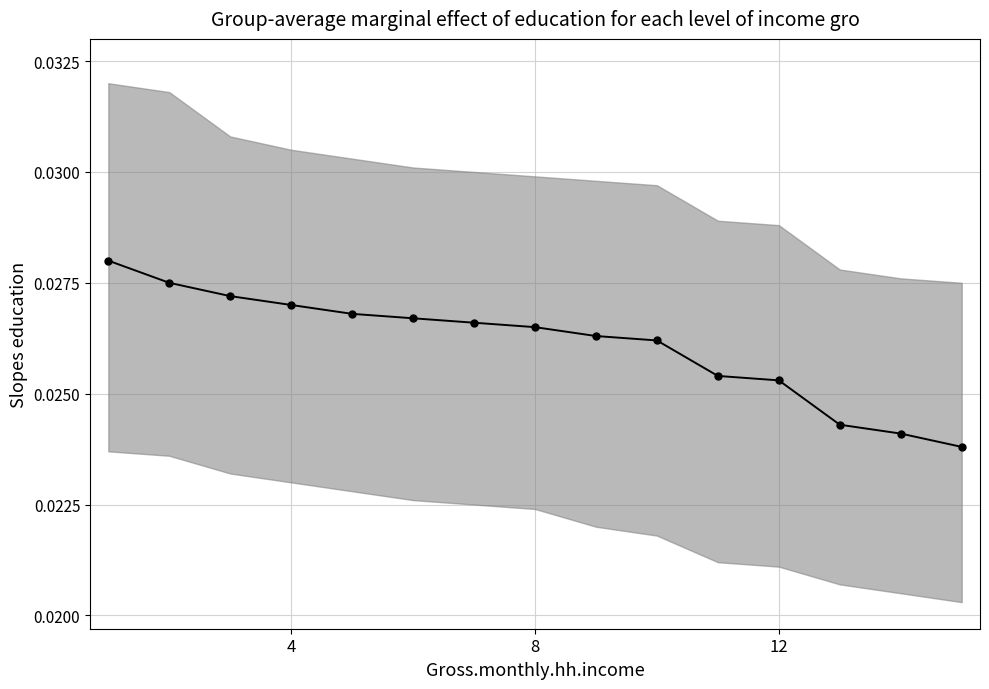

True or false: there are more than 2 points higher than both neighbors.

False